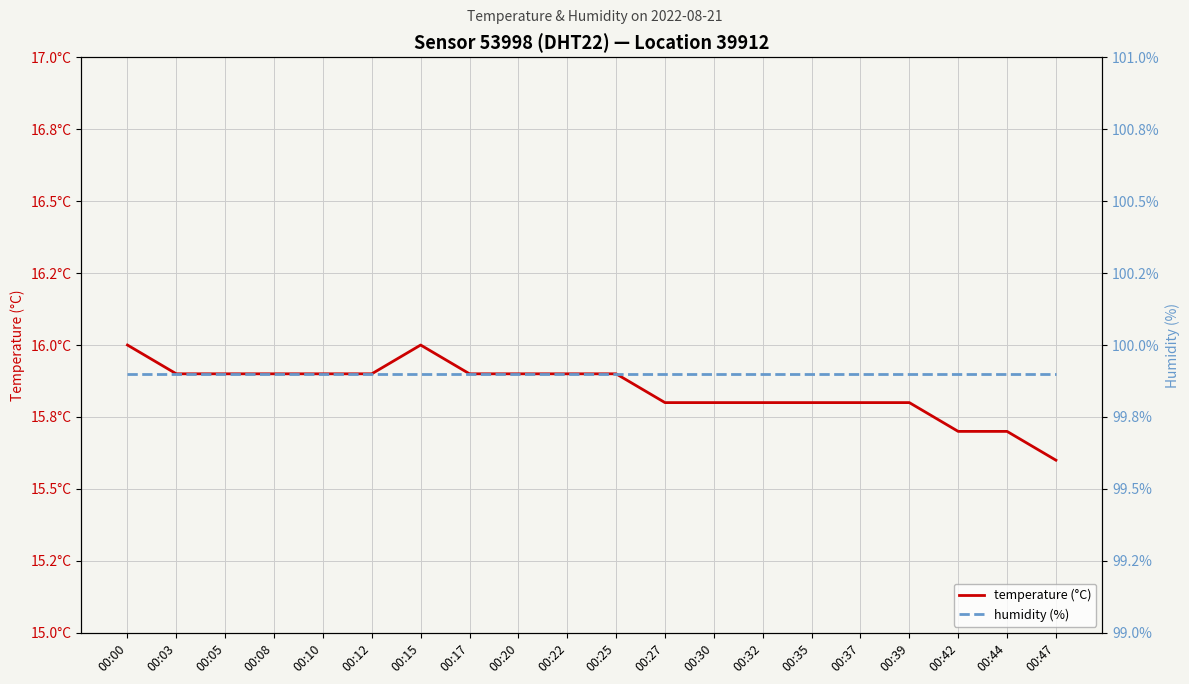

List the labels in order of temperature (°C) value, largest first.

00:00, 00:15, 00:03, 00:05, 00:08, 00:10, 00:12, 00:17, 00:20, 00:22, 00:25, 00:27, 00:30, 00:32, 00:35, 00:37, 00:39, 00:42, 00:44, 00:47